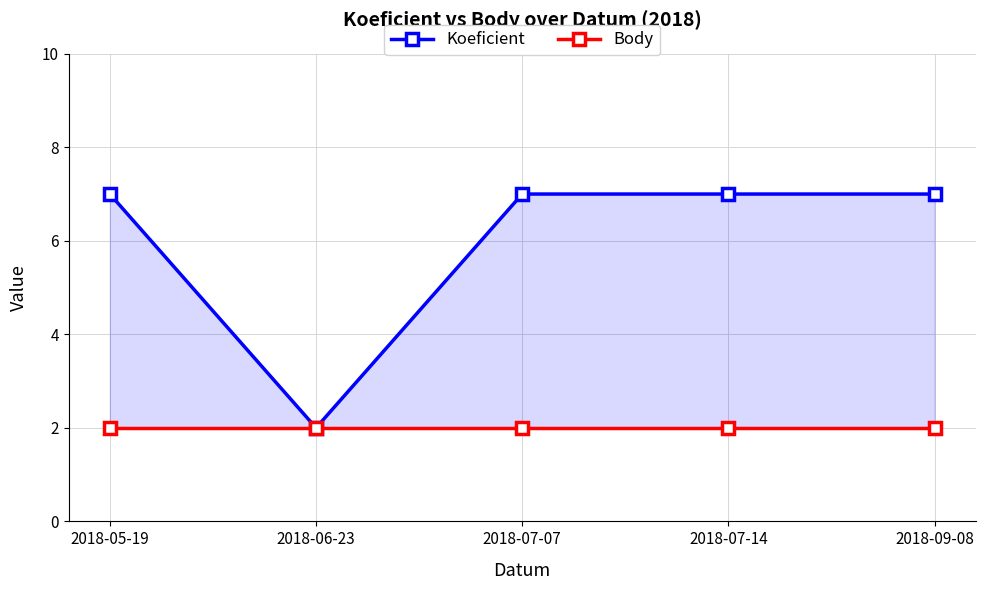

Reading left to right, transcribe all the data shown in this chart.

Koeficient: 2018-05-19=7	2018-06-23=2	2018-07-07=7	2018-07-14=7	2018-09-08=7
Body: 2018-05-19=2	2018-06-23=2	2018-07-07=2	2018-07-14=2	2018-09-08=2